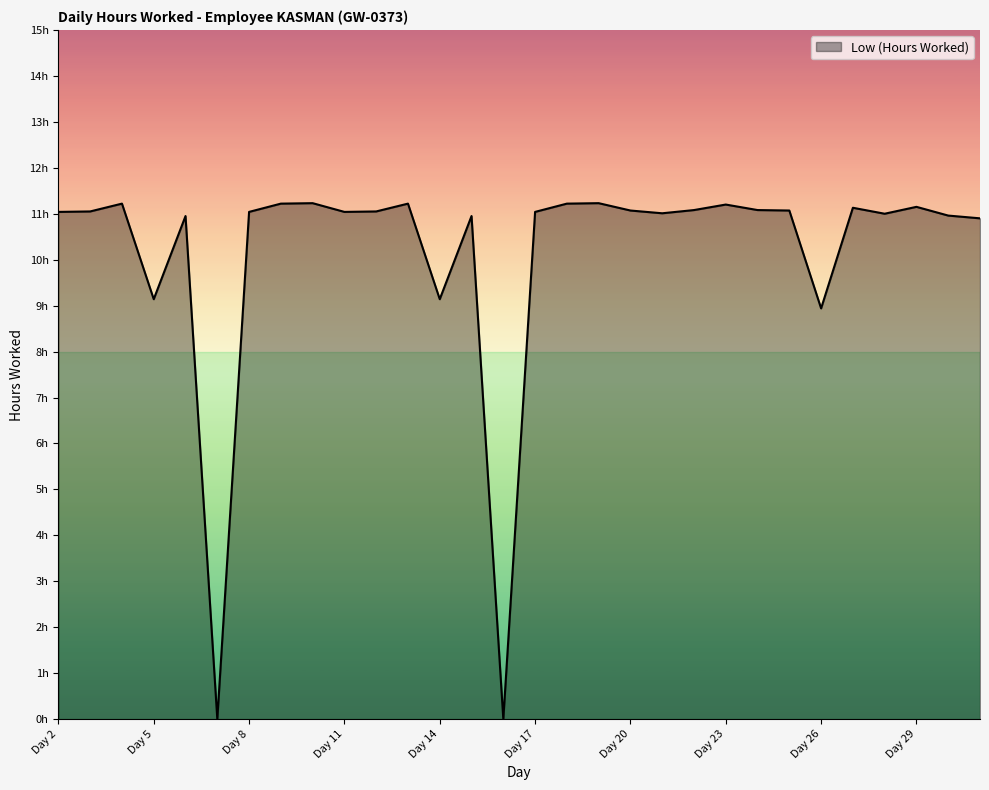

How many points are lower than both their immediate neighbors (excluding endpoints)?

8